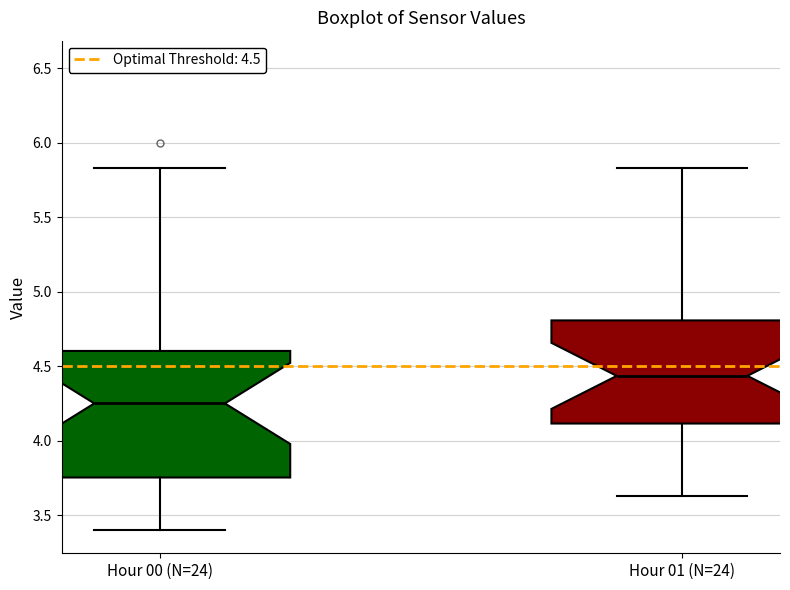

Which box's median line is the lowest?

Hour 00 (N=24)